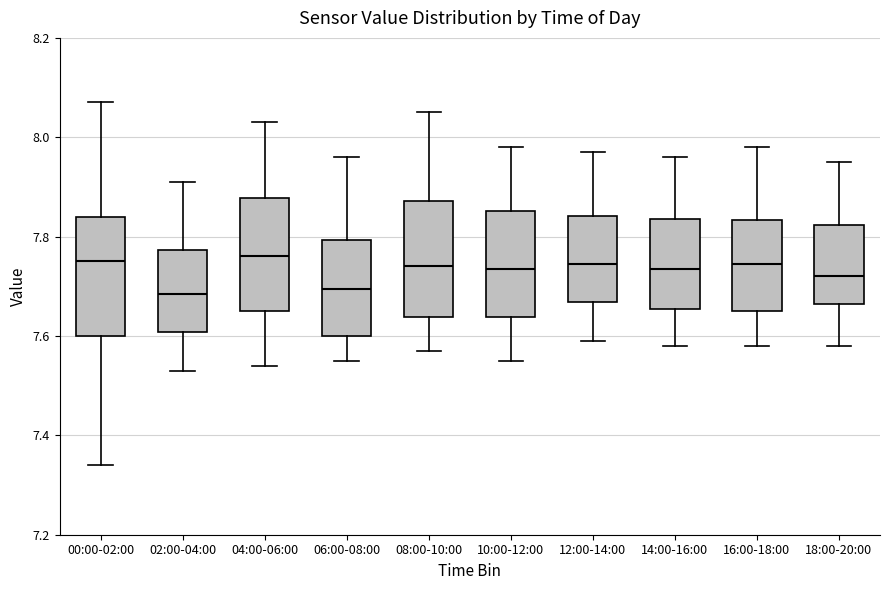

Where does the median line of the box for 02:00-04:00 sit on the y-axis? The values are not printed on the chart, so give them approximately, as read against the axis.

7.68